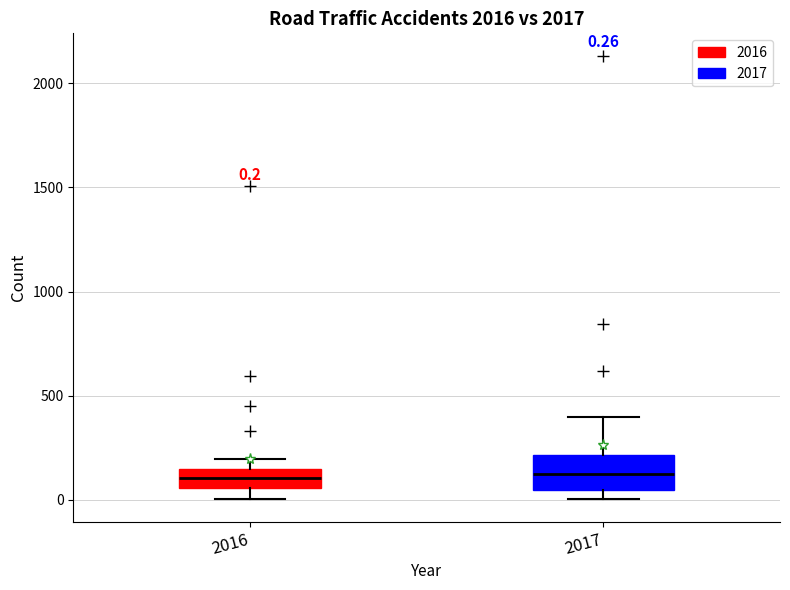

Comparing the boxes themselves (not the whiskers), which one is the tallest?

2017